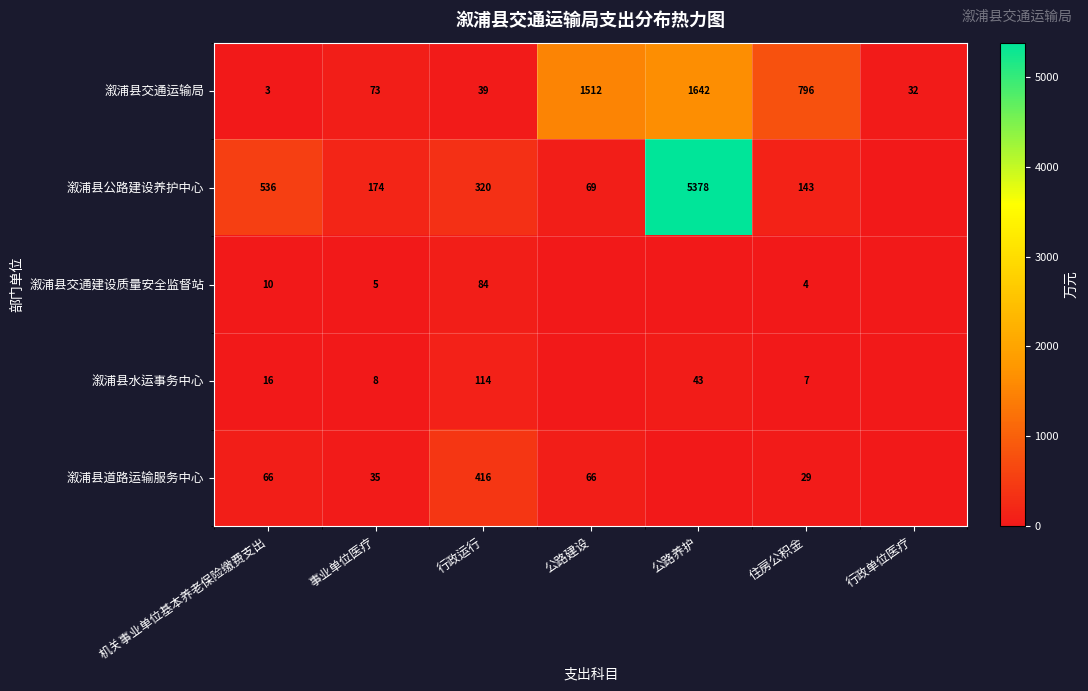

The 溆浦县公路建设养护中心 series shows 722 at 机关事业单位基本养老保险缴费支出. True or false?

False